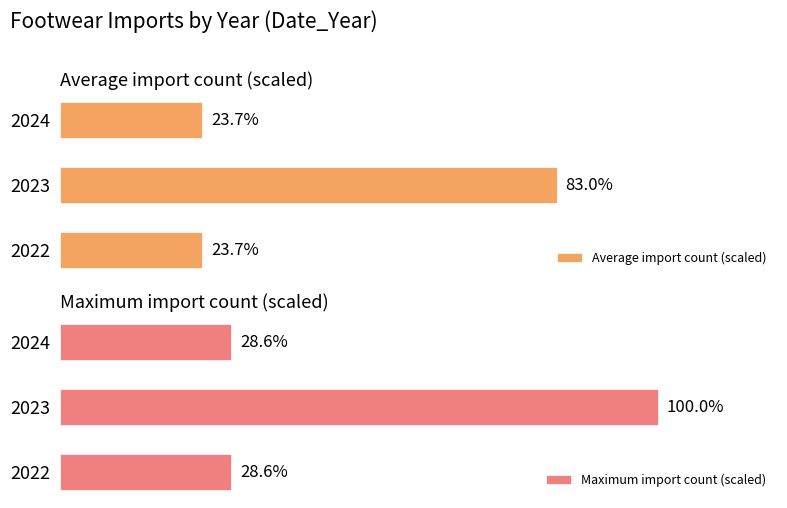

Which series has the widest spread of values?

Maximum import count (scaled)